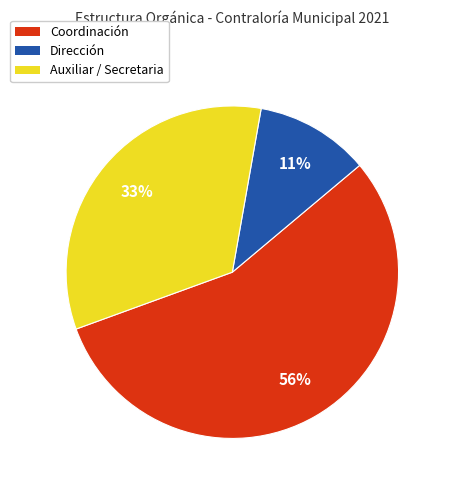

How many slices are in this pie chart?

3